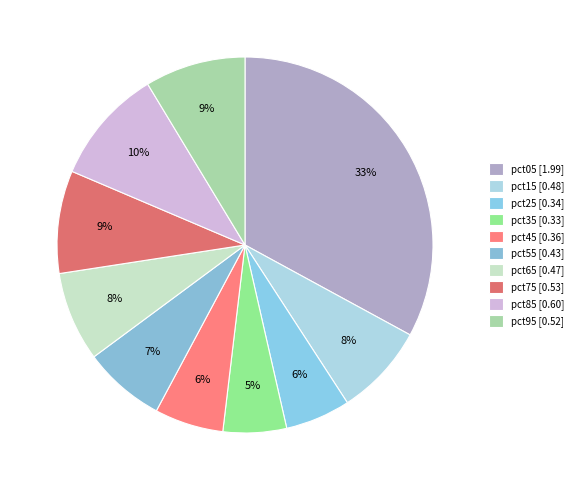

Count the number of slices in the pie.

10